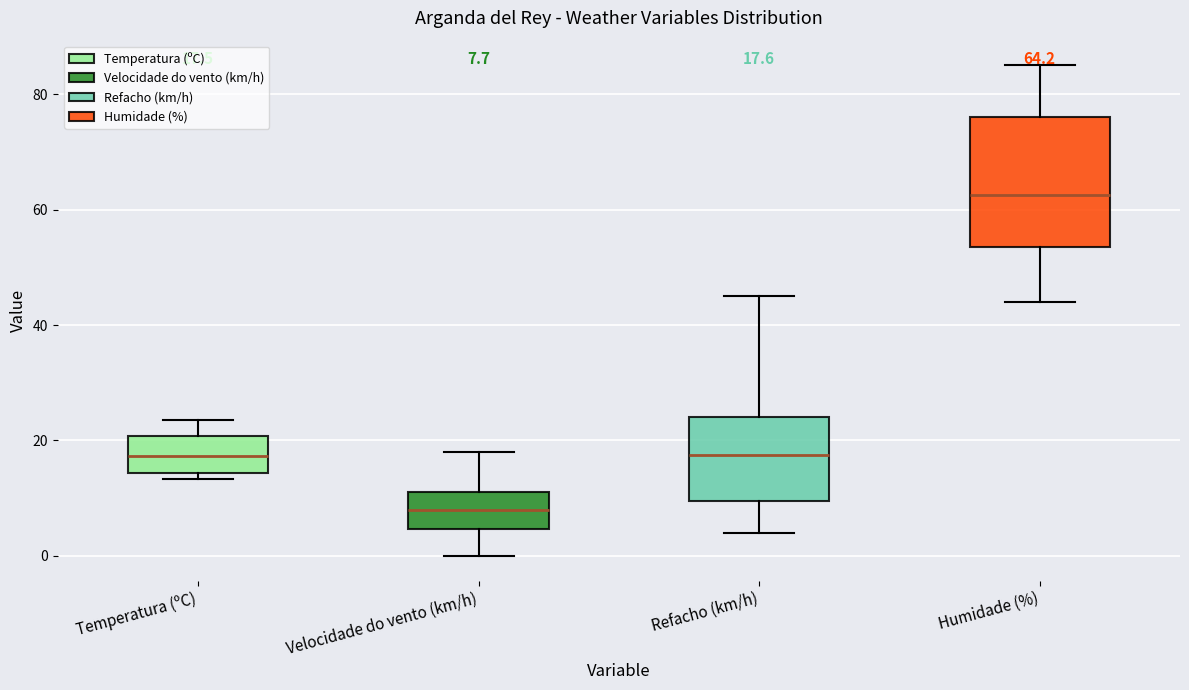

Which box's median line is the highest?

Humidade (%)